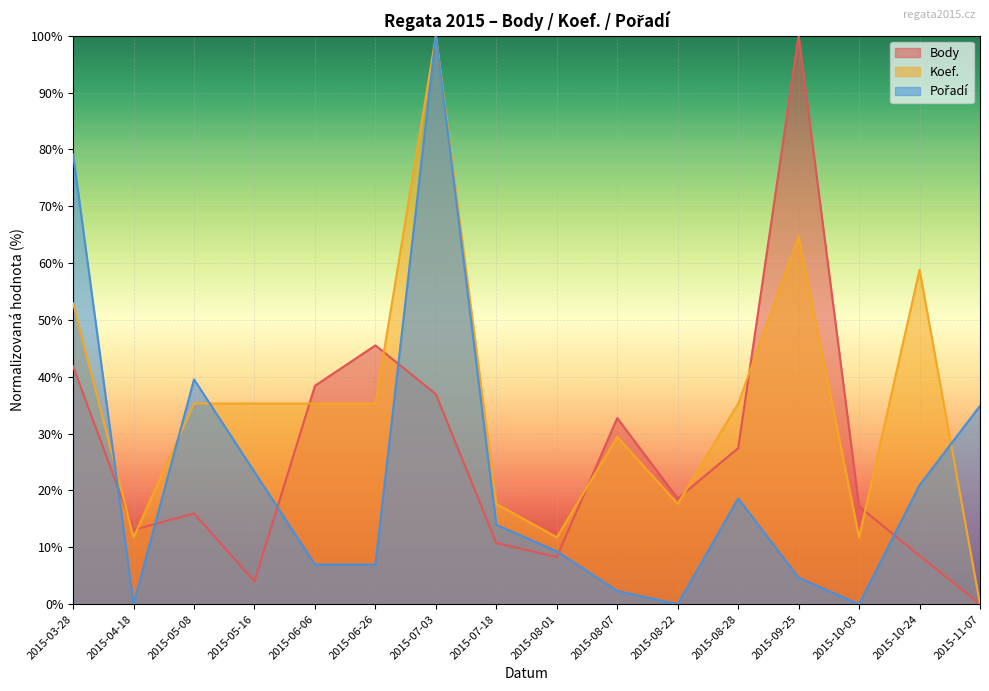

How many intersections are there between Pořadí and Koef.?

6